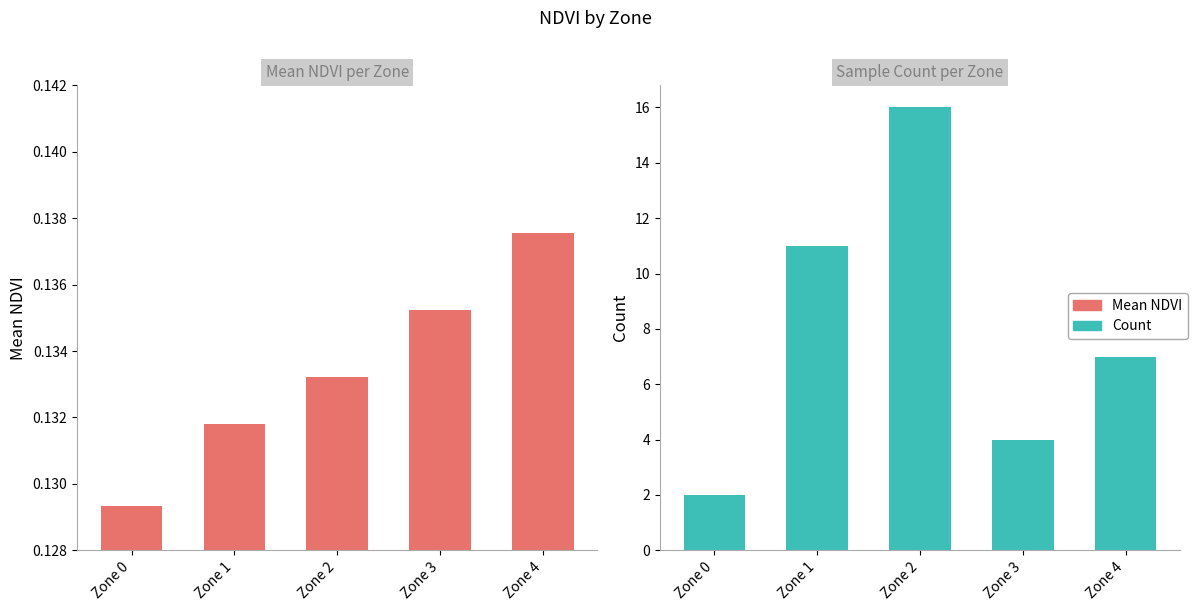

Is it true that Mean NDVI equals 0.1 at Zone 1?

True